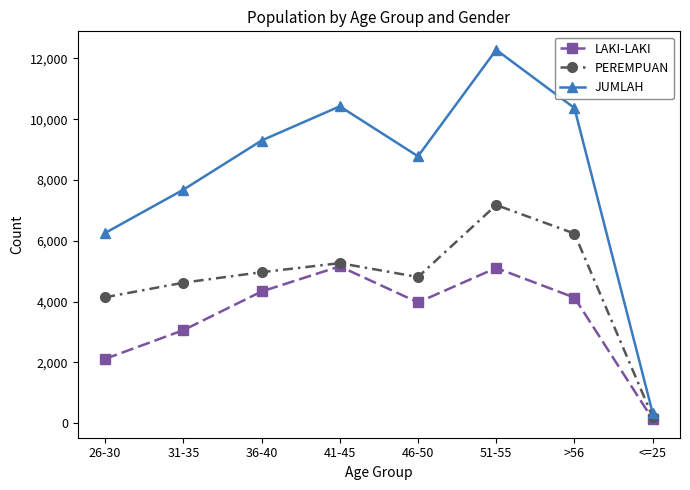

List the series in order of their overall mean, lowest first.

LAKI-LAKI, PEREMPUAN, JUMLAH